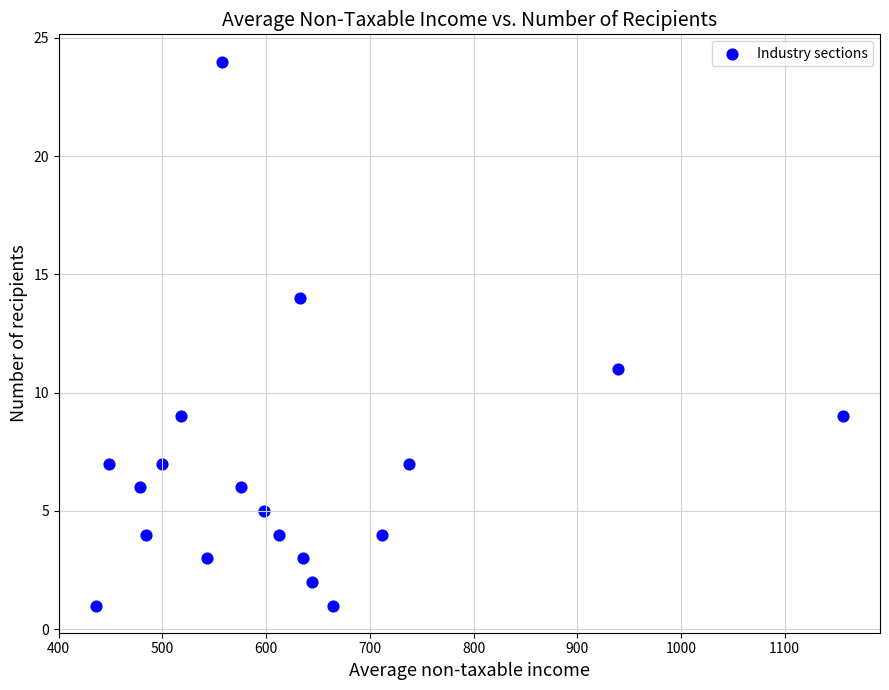

What Y value in the scatter plot is closest to 12?

11